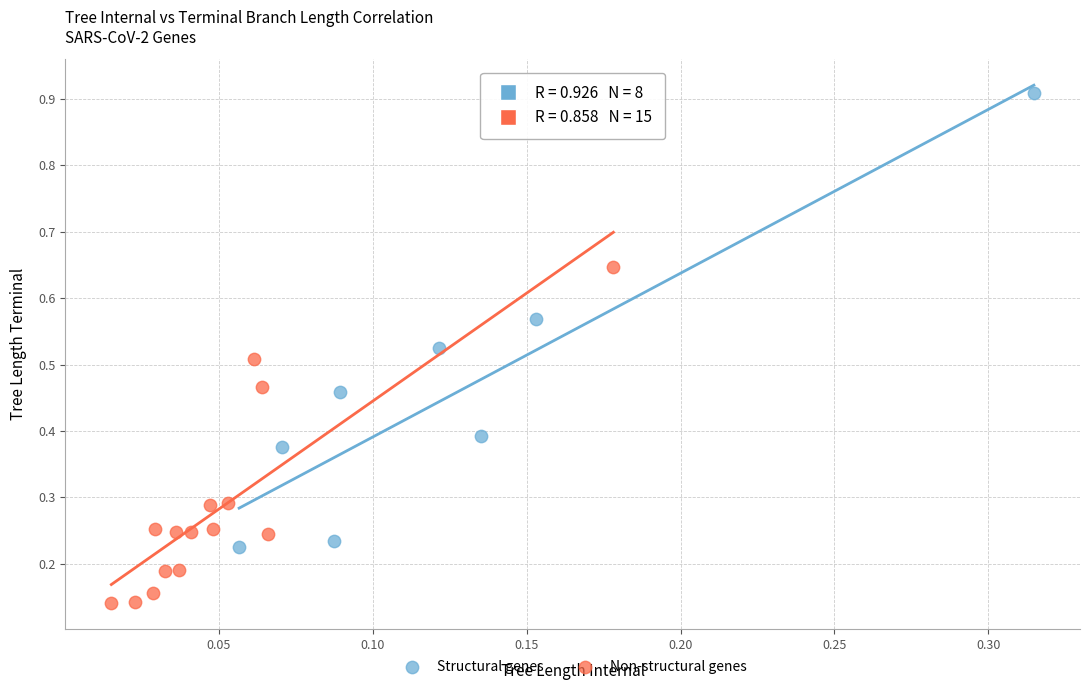

Which series reaches the maximum Y coordinate?

Structural genes